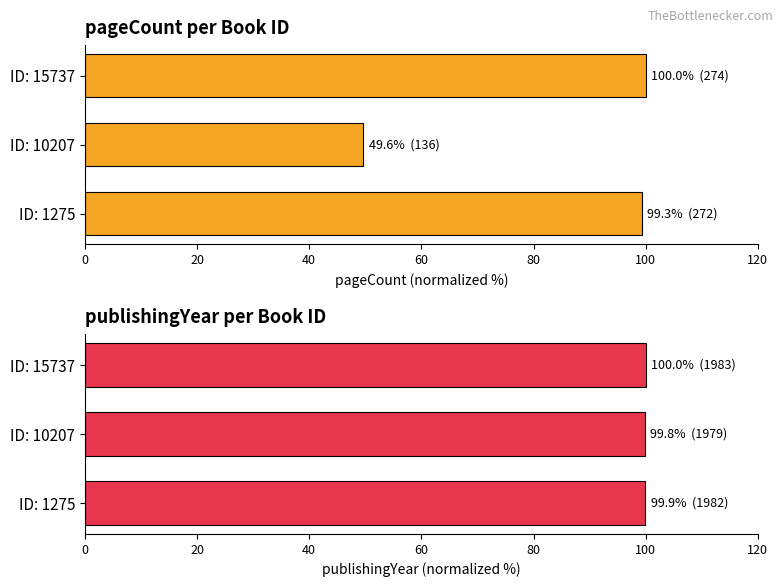

What is the average value of the pageCount series?

83.0